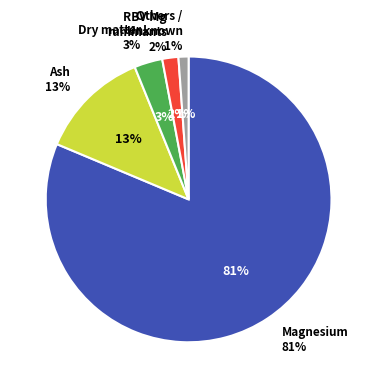

Count the number of slices in the pie.

5